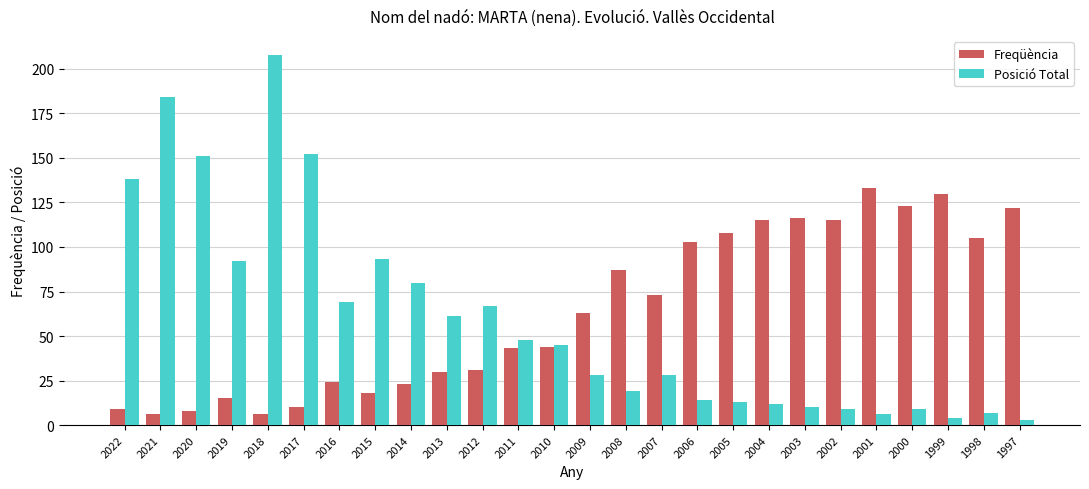

What is the sum of the Freqüència values at 2005 and 2007?

181